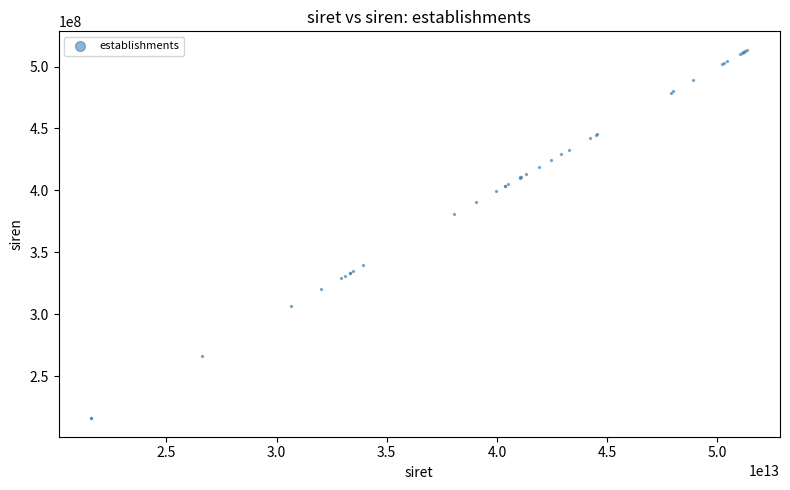

What Y value in the scatter plot is closest to 364785539?

380660167